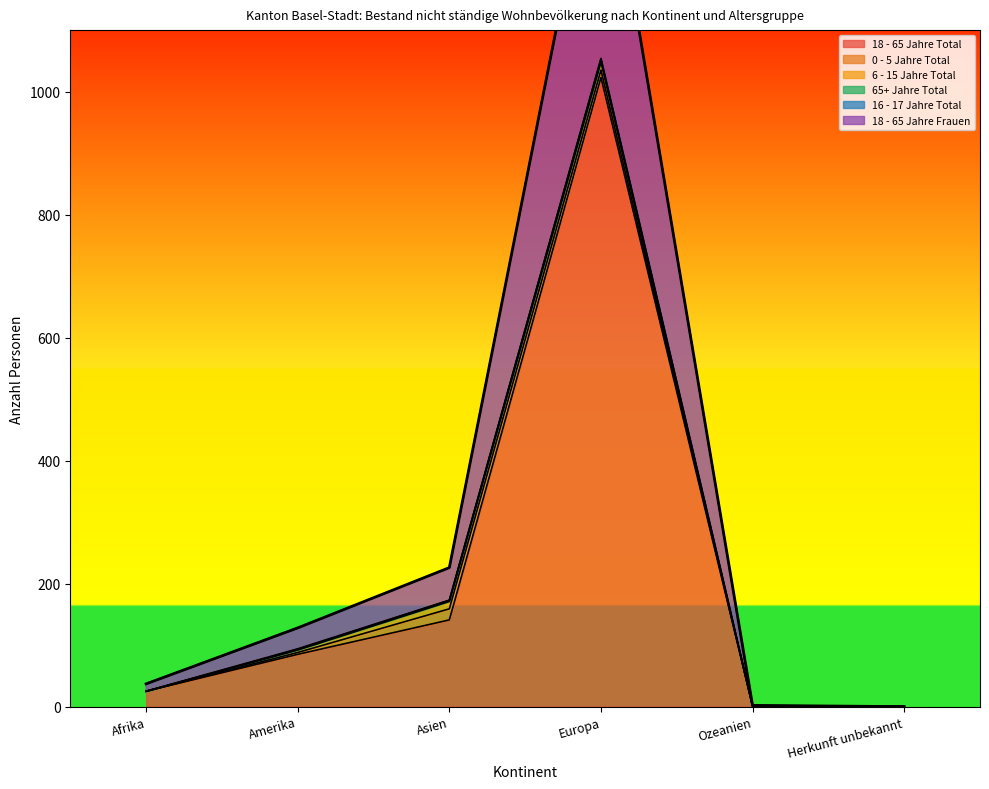

What is the total value across all series at Afrika?

37